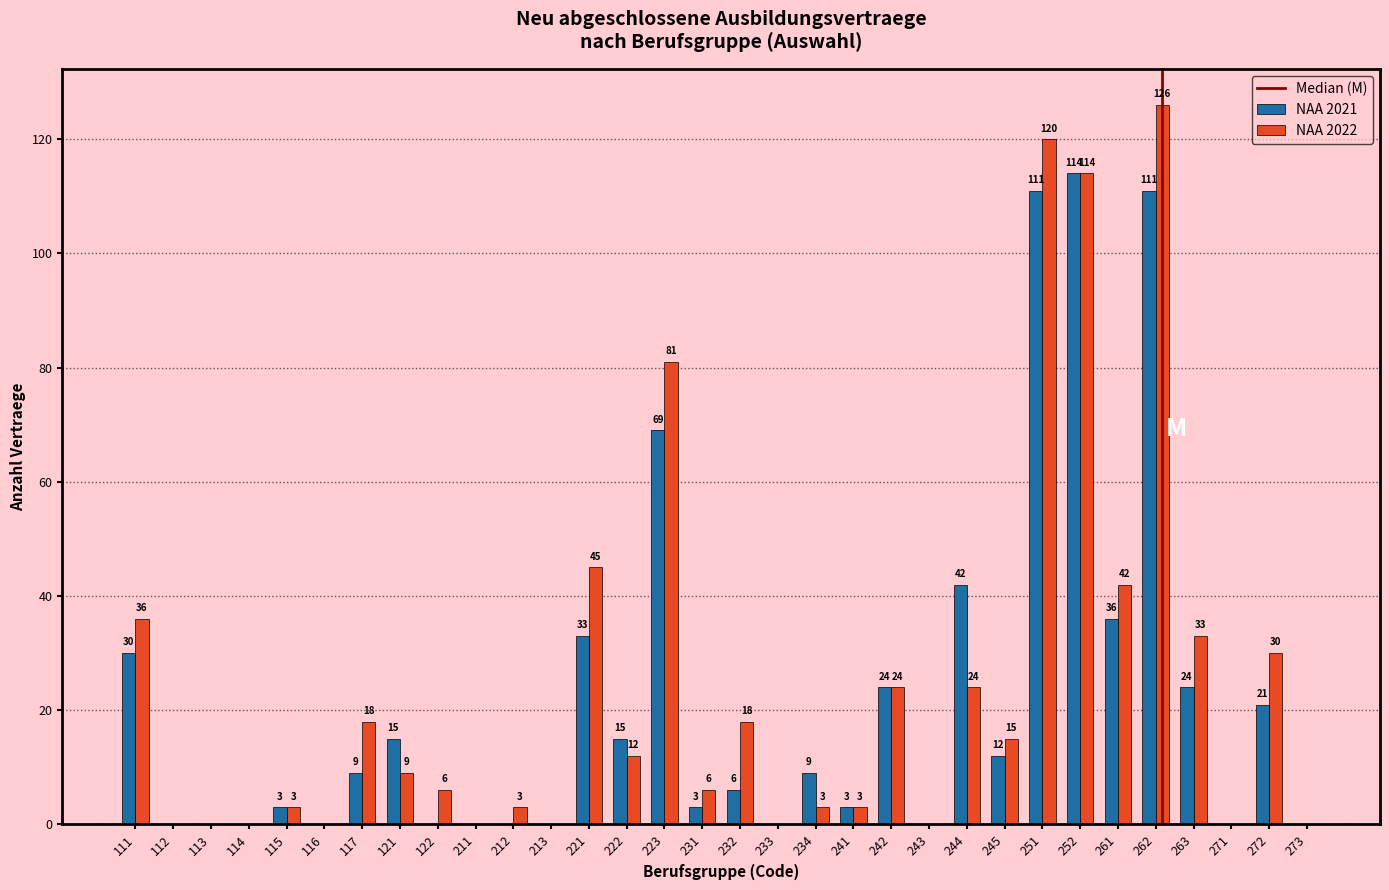

Reading left to right, list all the values displayed in this chart.

NAA 2021: 111=30	112=0	113=0	114=0	115=3	116=0	117=9	121=15	122=0	211=0	212=0	213=0	221=33	222=15	223=69	231=3	232=6	233=0	234=9	241=3	242=24	243=0	244=42	245=12	251=111	252=114	261=36	262=111	263=24	271=0	272=21	273=0
NAA 2022: 111=36	112=0	113=0	114=0	115=3	116=0	117=18	121=9	122=6	211=0	212=3	213=0	221=45	222=12	223=81	231=6	232=18	233=0	234=3	241=3	242=24	243=0	244=24	245=15	251=120	252=114	261=42	262=126	263=33	271=0	272=30	273=0